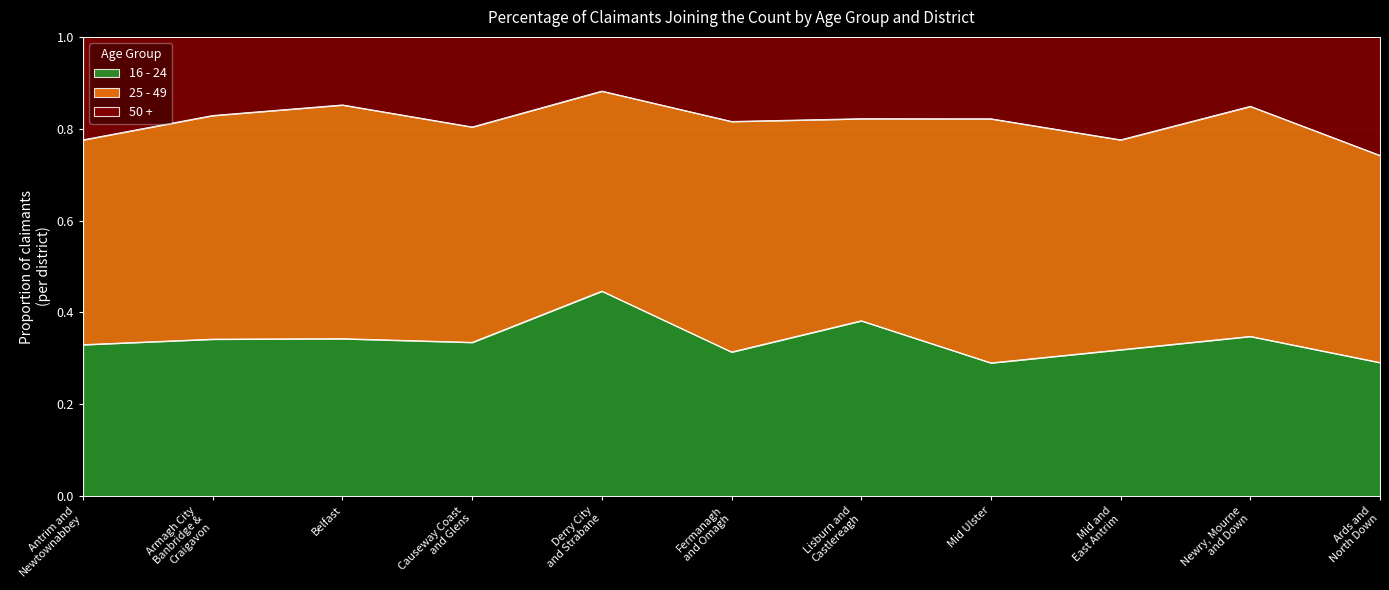

At which category does 16 - 24 reach its first local peak?

Belfast